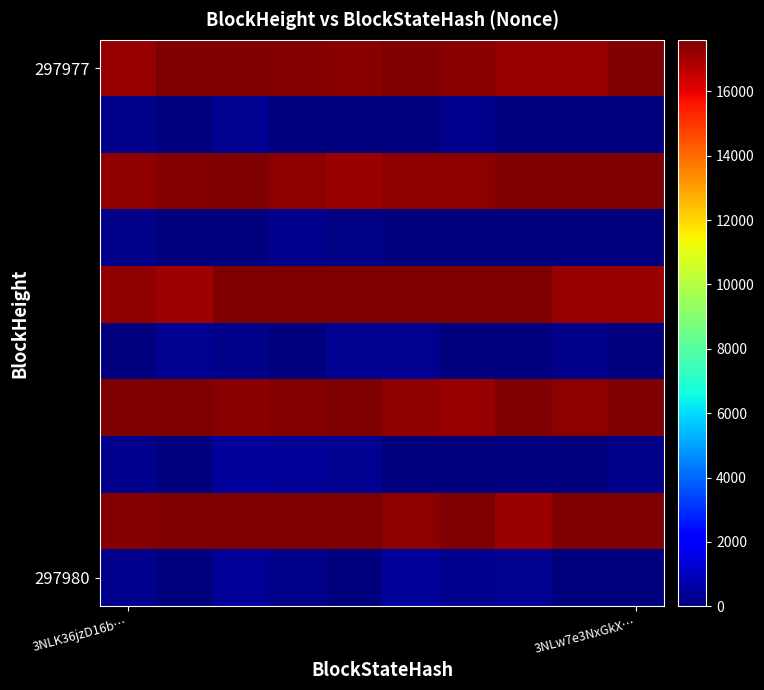

At how many categories does at least one series exceed 11549?

10